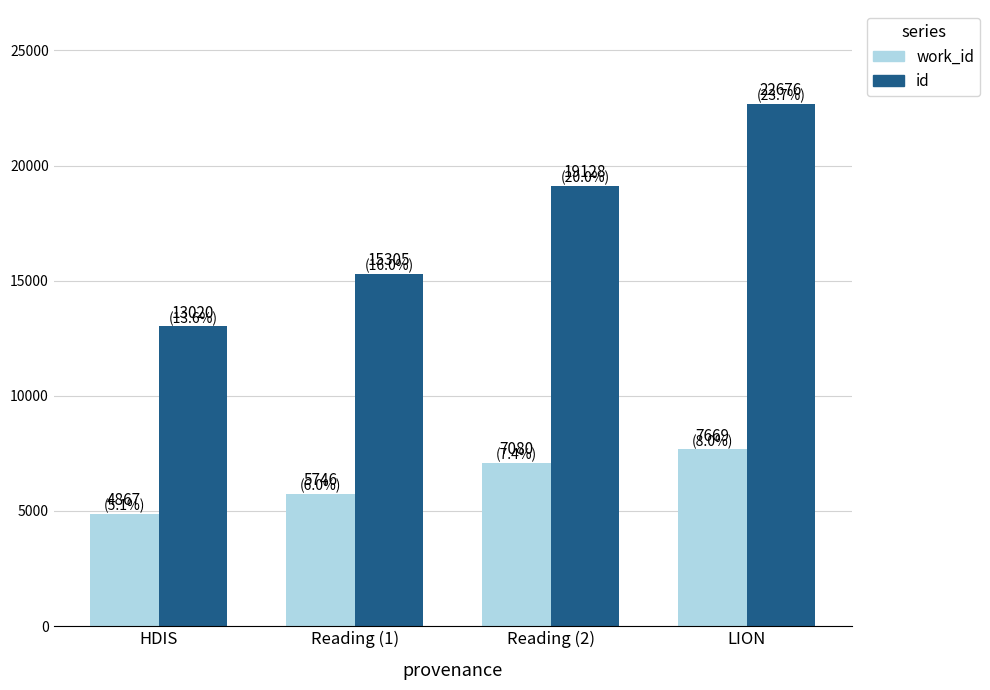

The value of id at Reading (1) is 4196. True or false?

False